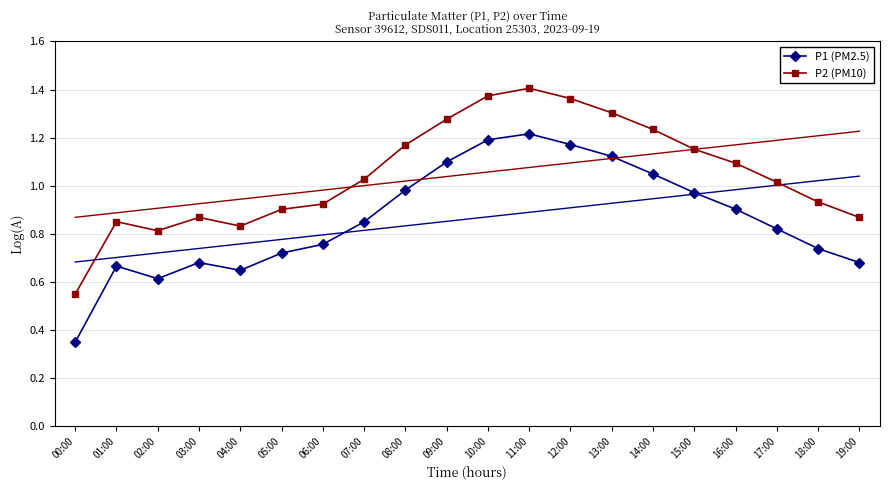

Rank the categories by P1 (PM2.5) value from highest to lowest.

11:00, 10:00, 12:00, 13:00, 09:00, 14:00, 08:00, 15:00, 16:00, 07:00, 17:00, 06:00, 18:00, 05:00, 03:00, 19:00, 01:00, 04:00, 02:00, 00:00